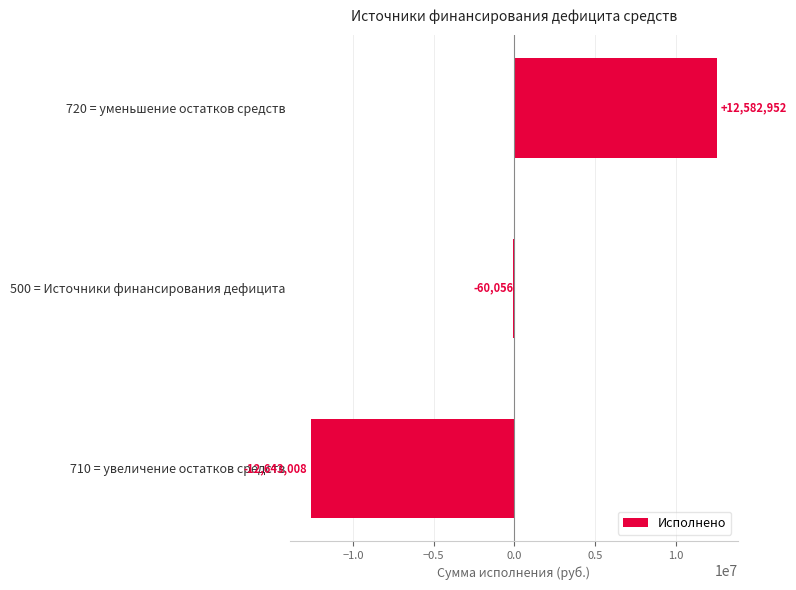

What is the maximum value shown in the chart?

12582952.1